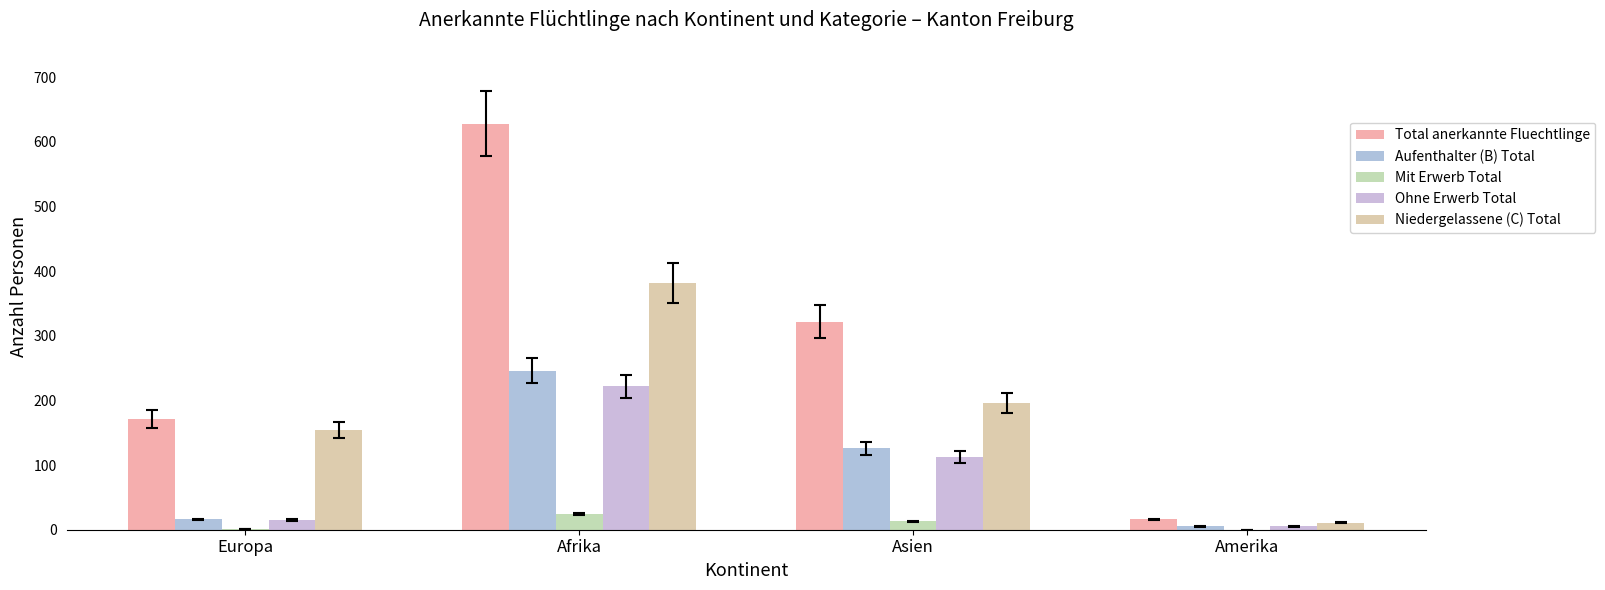

Reading left to right, transcribe all the data shown in this chart.

Total anerkannte Fluechtlinge: 171	628	322	16
Aufenthalter (B) Total: 16	246	126	5
Mit Erwerb Total: 1	24	13	0
Ohne Erwerb Total: 15	222	113	5
Niedergelassene (C) Total: 155	382	196	11